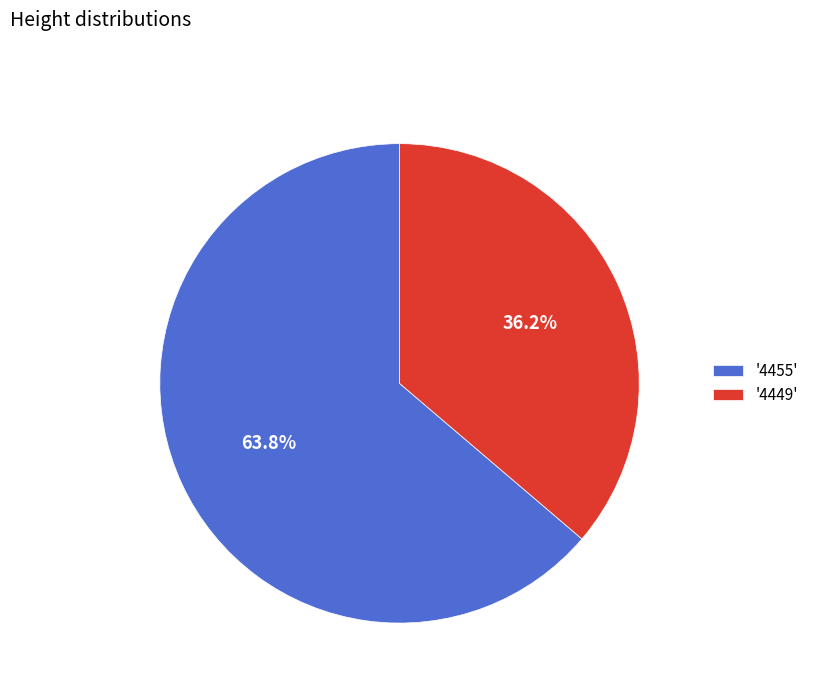

Approximately how many times larger is the value at '4455' compared to '4449'?

1.8